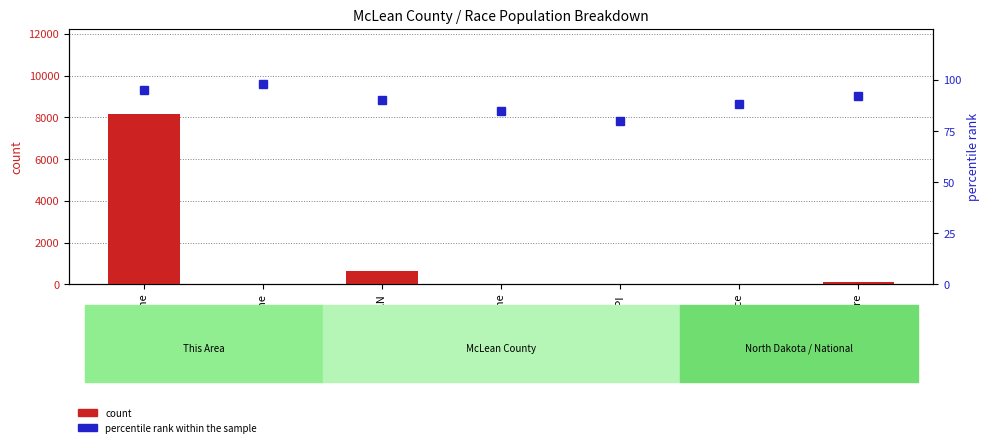

At Asian alone, list the series in order from smallest to largest.

count, percentile rank within the sample